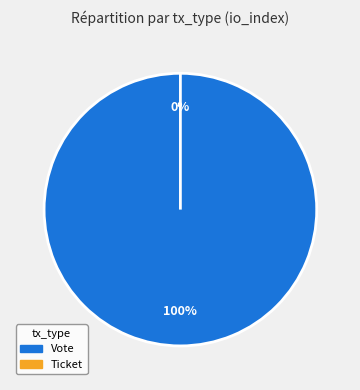

How many segments does this pie chart have?

2